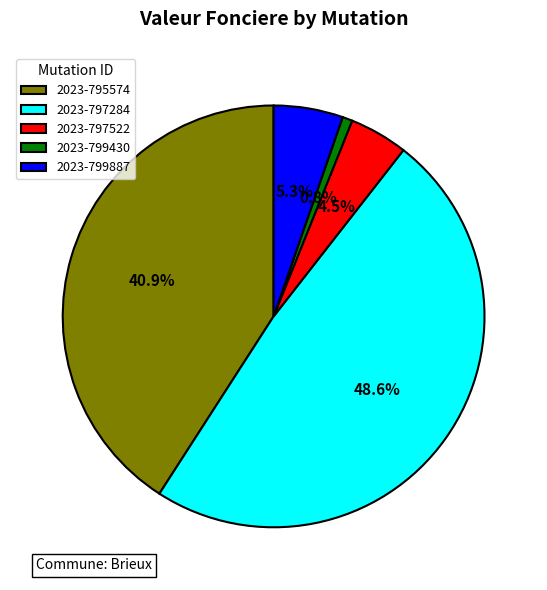

What percentage is the 2023-799887 slice, to the nearest percent?

5%